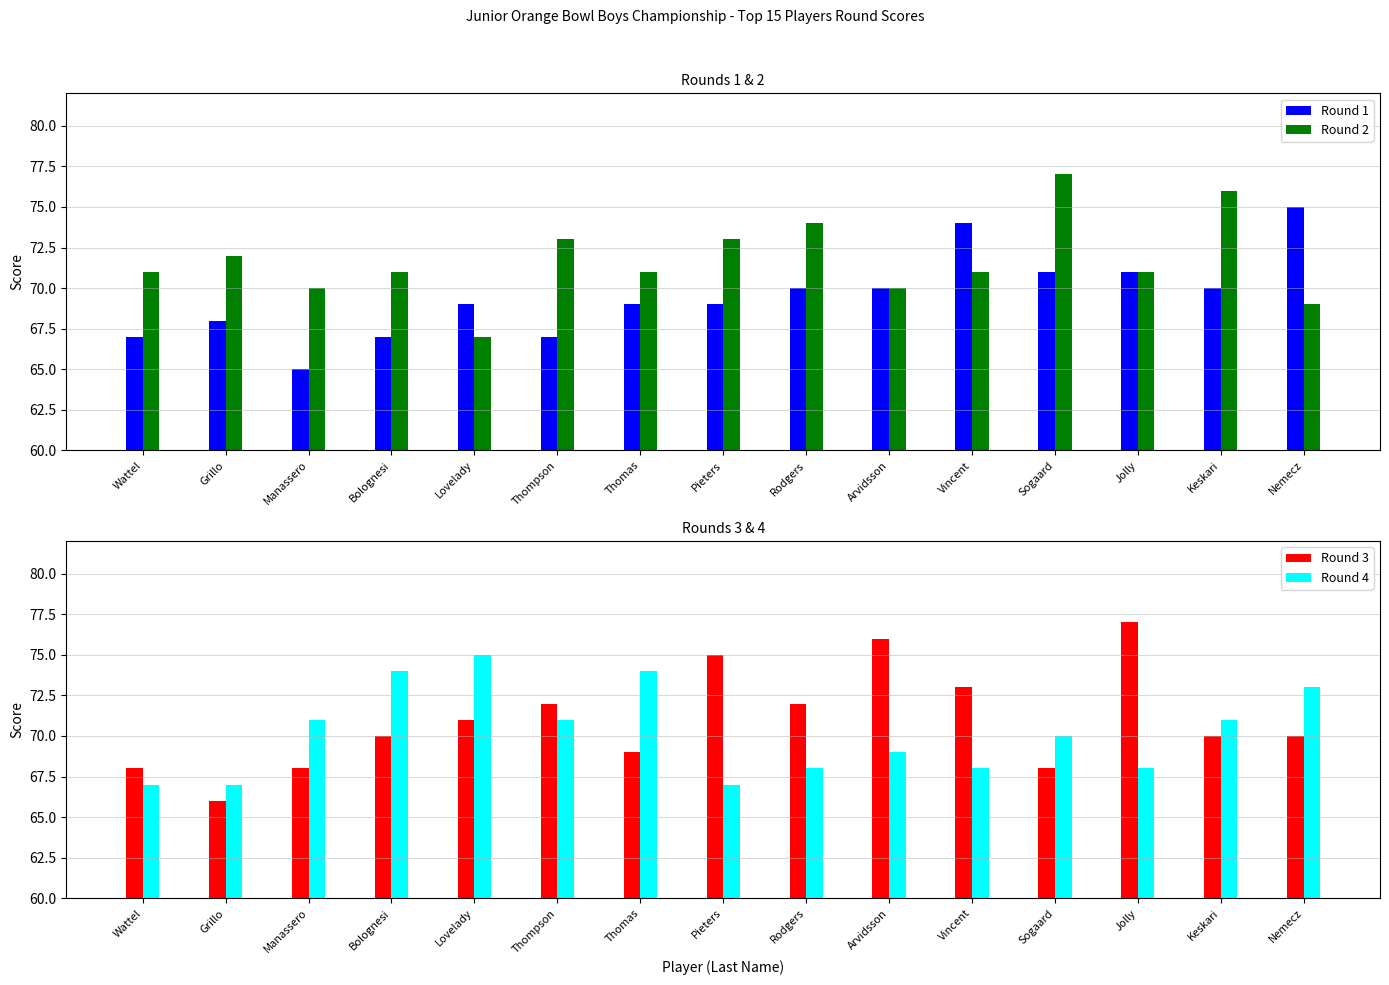

Between Bolognesi and Lovelady, which series saw the biggest shift?

Round 2